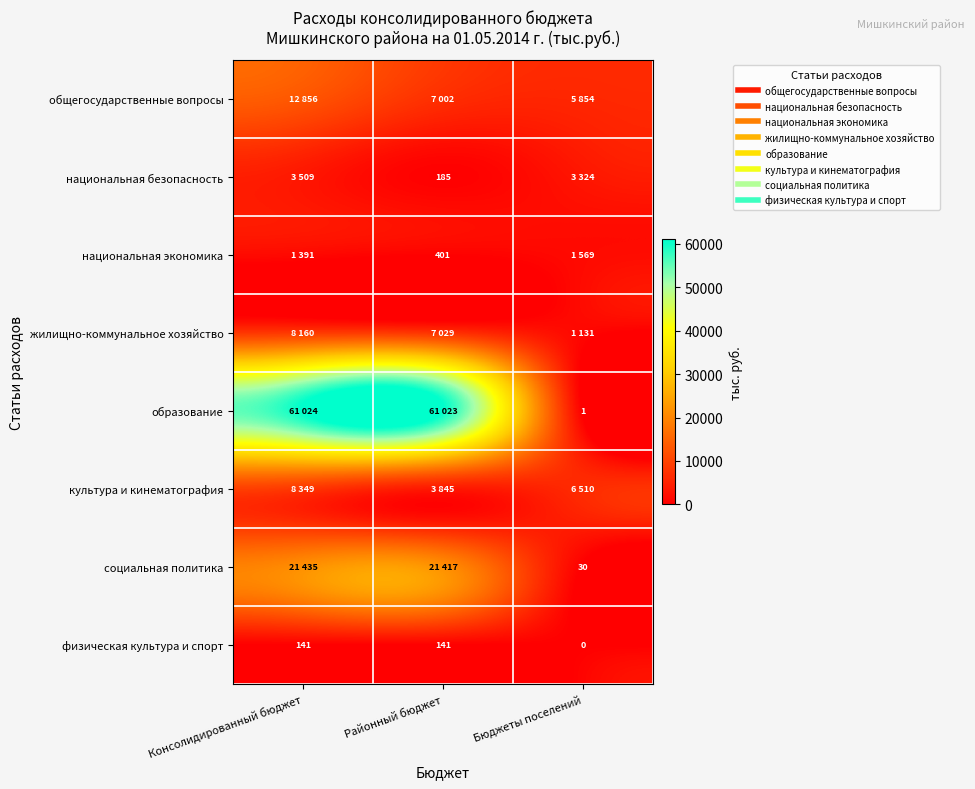

What is the approximate value of образование at Бюджеты поселений?

1